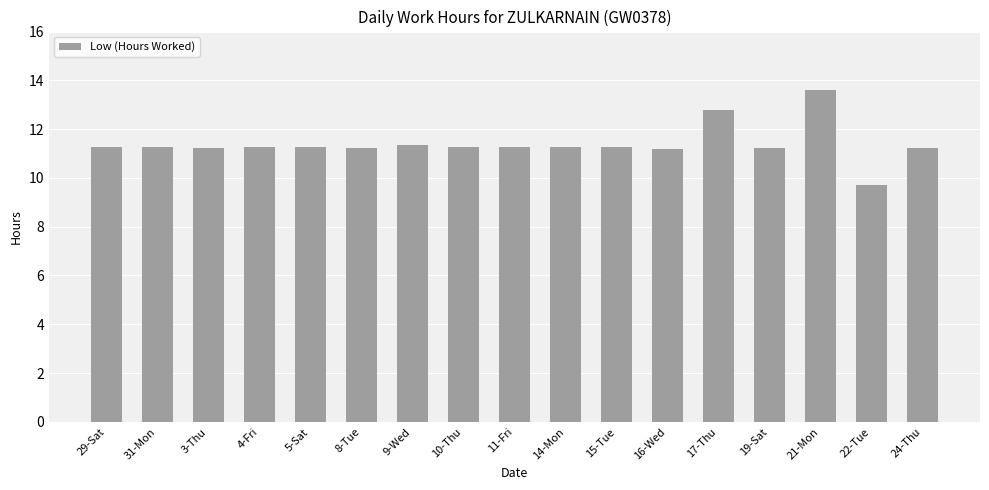

How many bars are there in total?

17